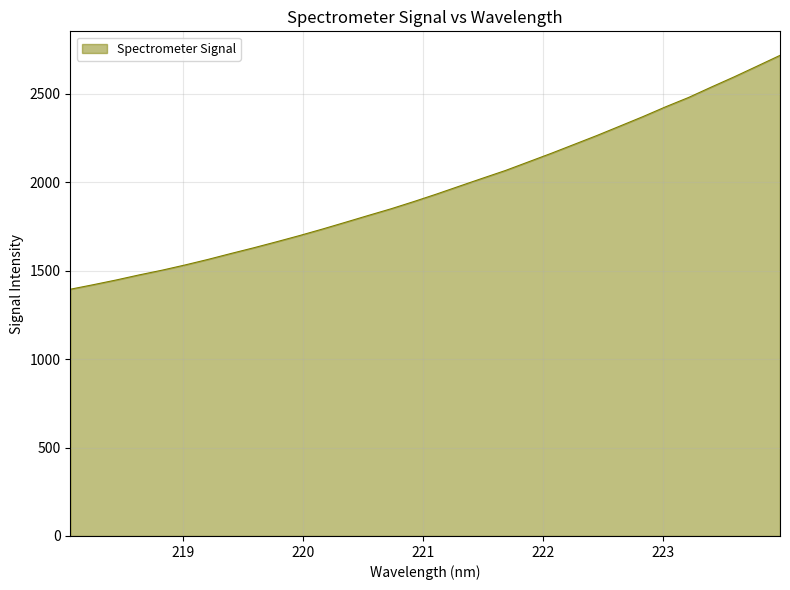

What is the average value?

1964.1